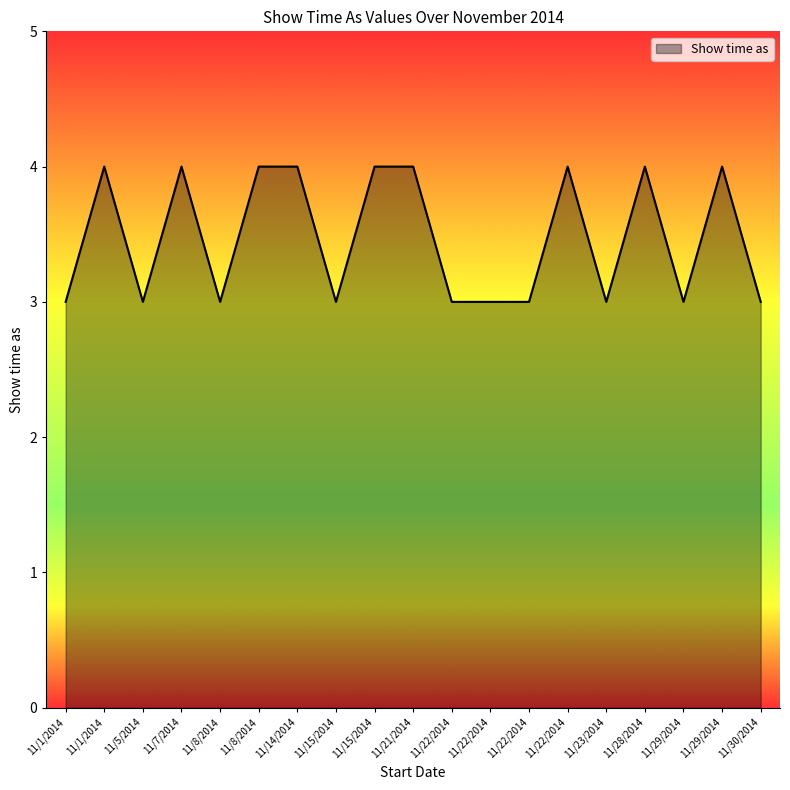

How many lines are shown in the chart?

1